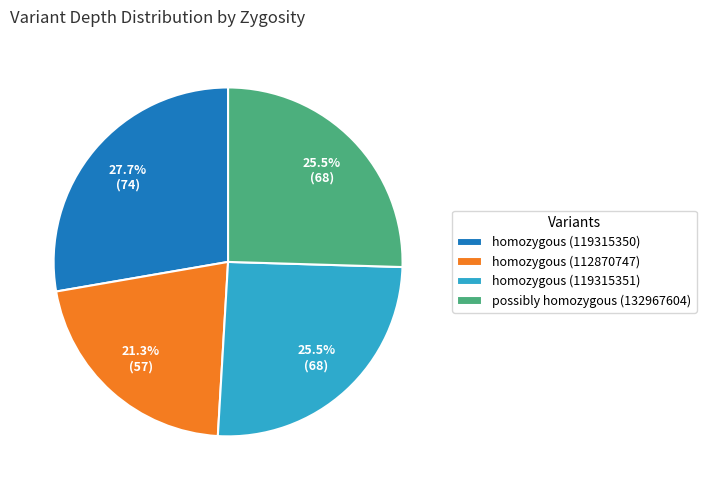

Is it true that homozygous (119315350) is 34% of the pie?

False